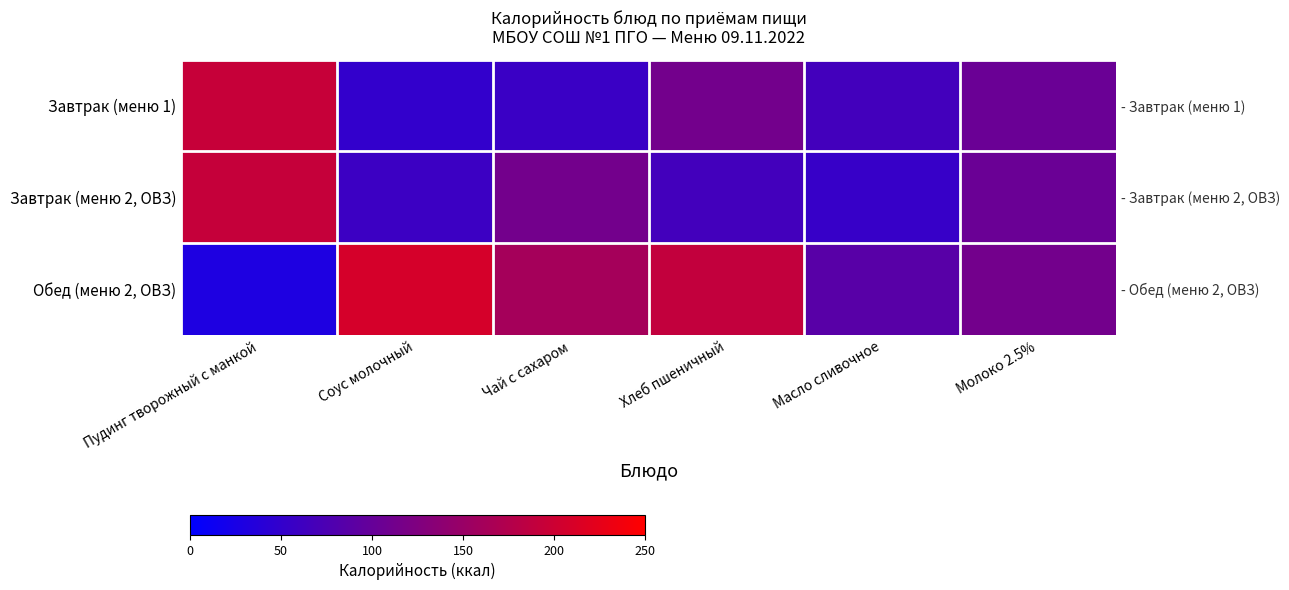

What is the difference between the maximum and second lowest values in the Завтрак (меню 1) series?

136.4